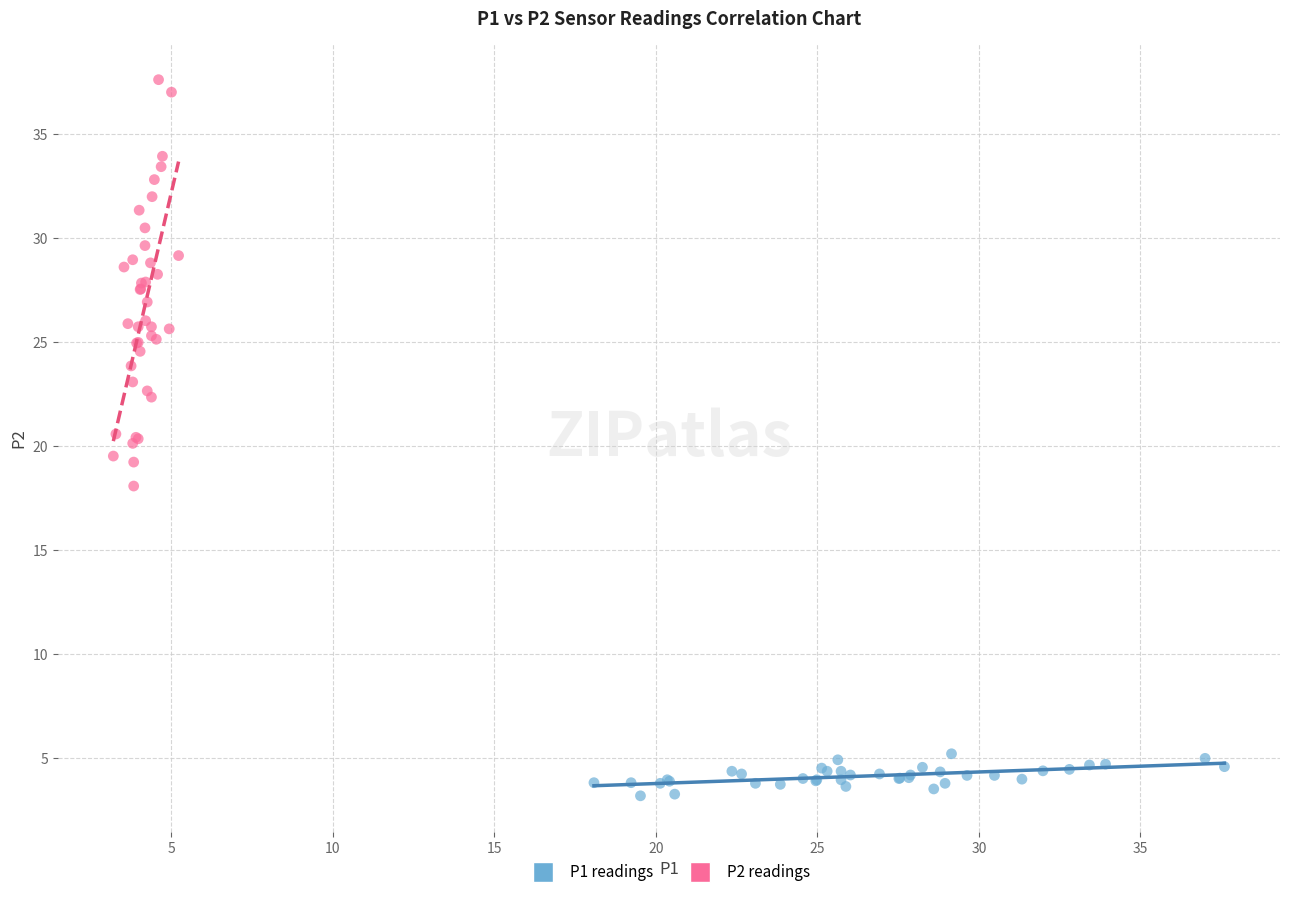

Which series has the widest spread of Y values?

P2 readings